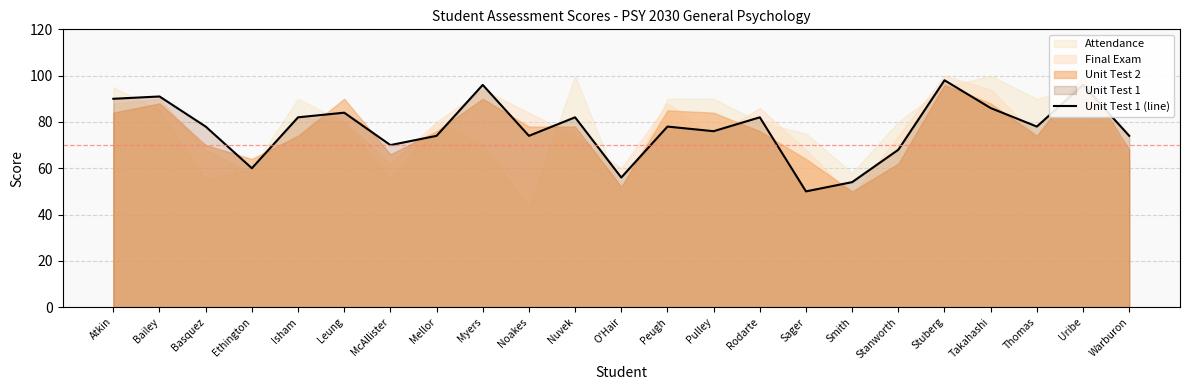

At which category does the chart reach its minimum across all series?

Sager